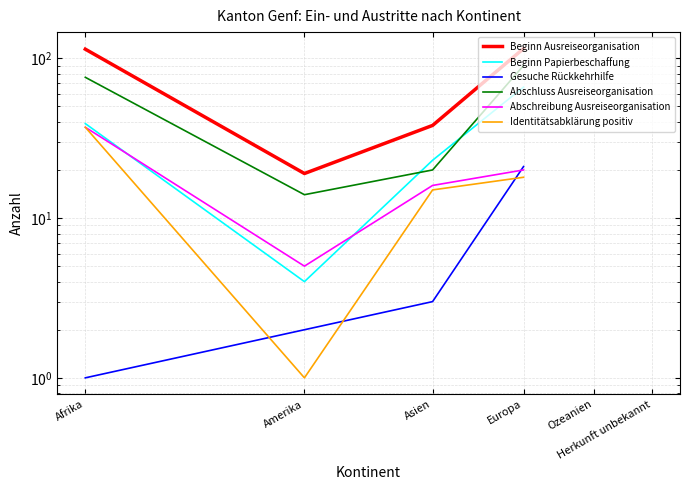

Between Amerika and Asien, which is larger?

Asien